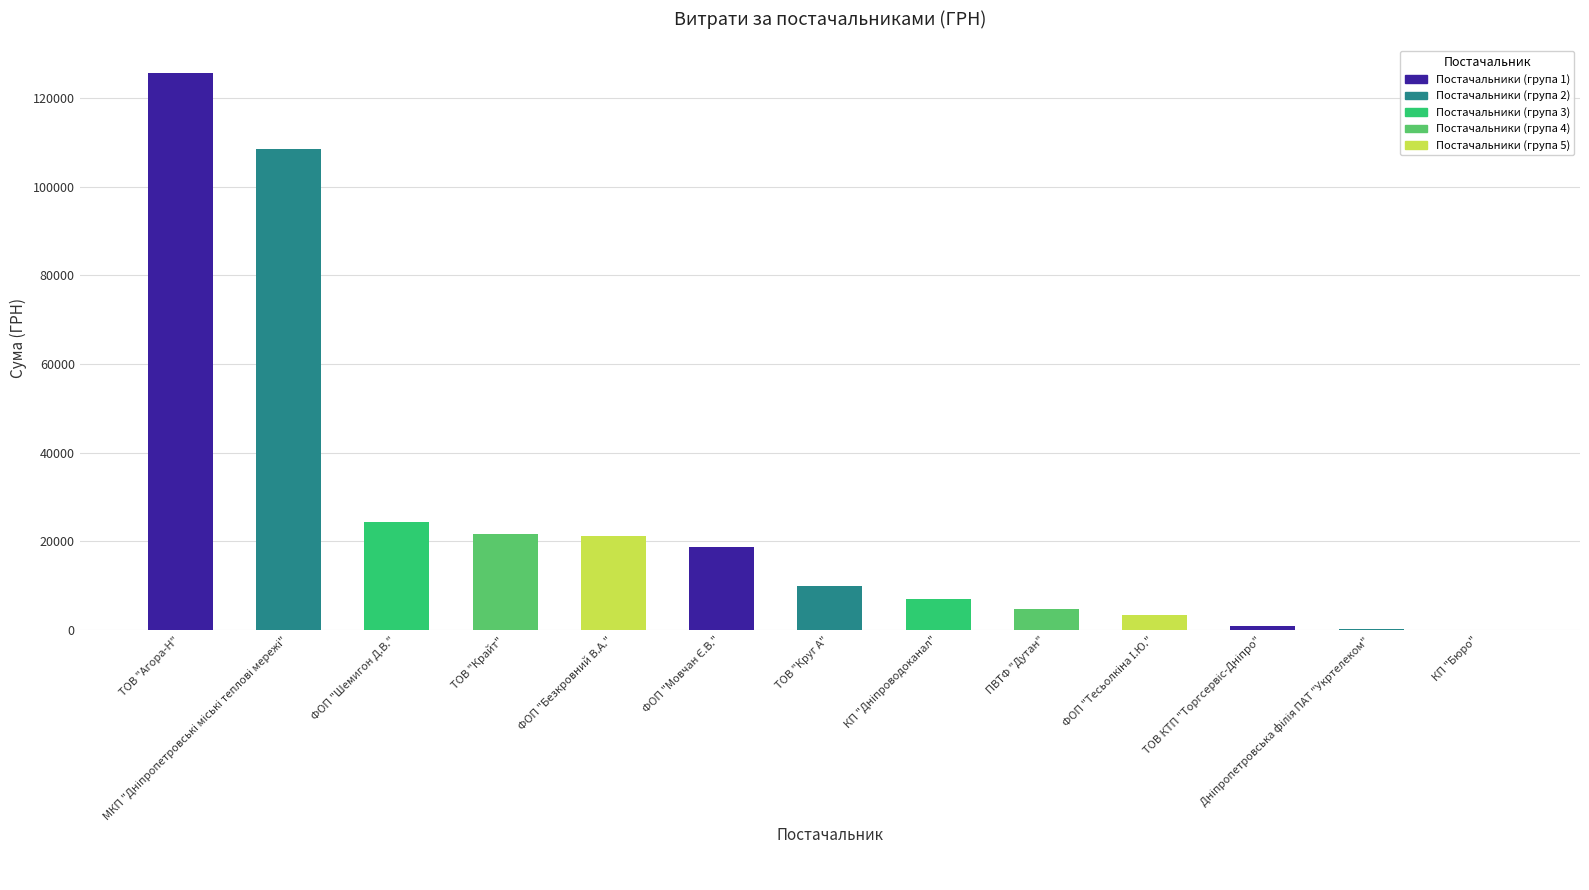

What value does the data have at КП "Бюро"?

84.5